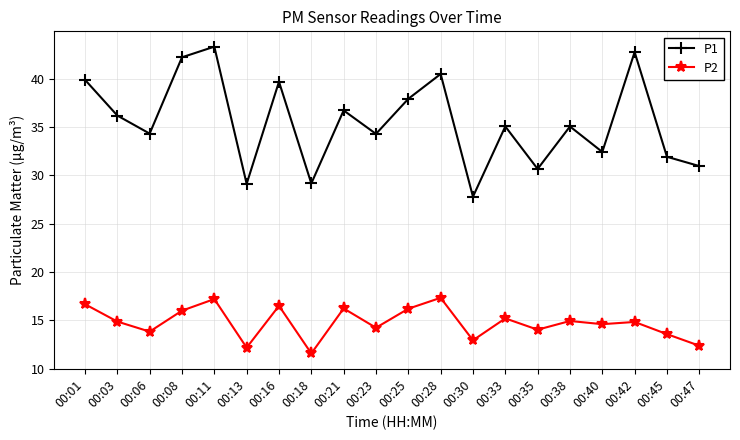

The P2 series shows 3.9 at 00:25. True or false?

False